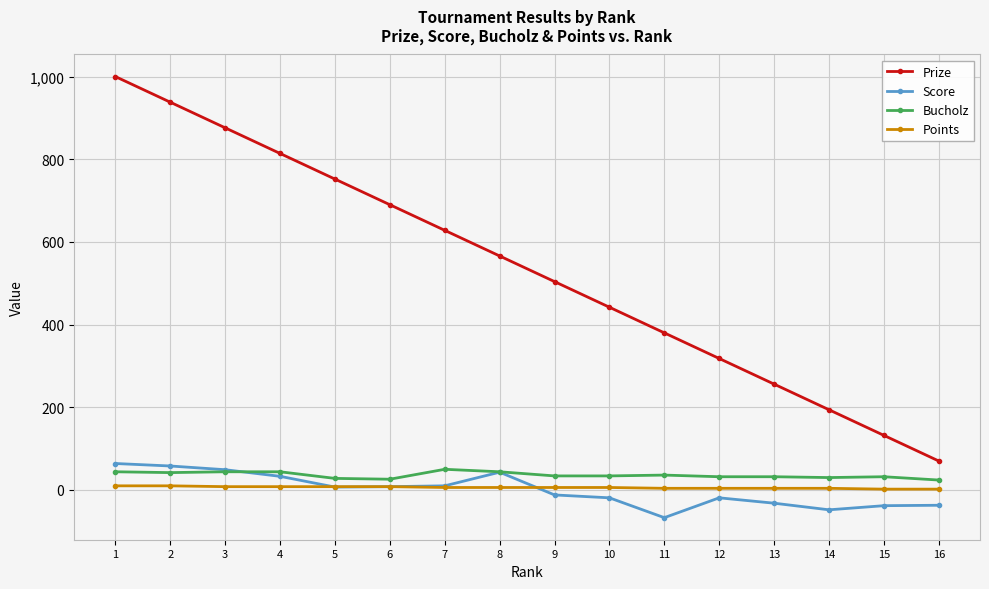

Which series has the widest spread of values?

Prize